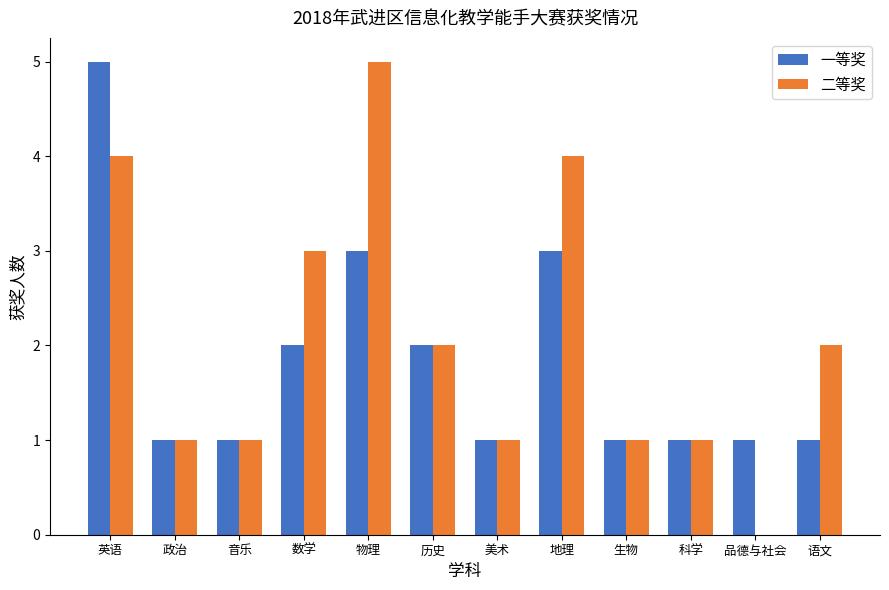

Which series changed the most between 数学 and 历史?

二等奖